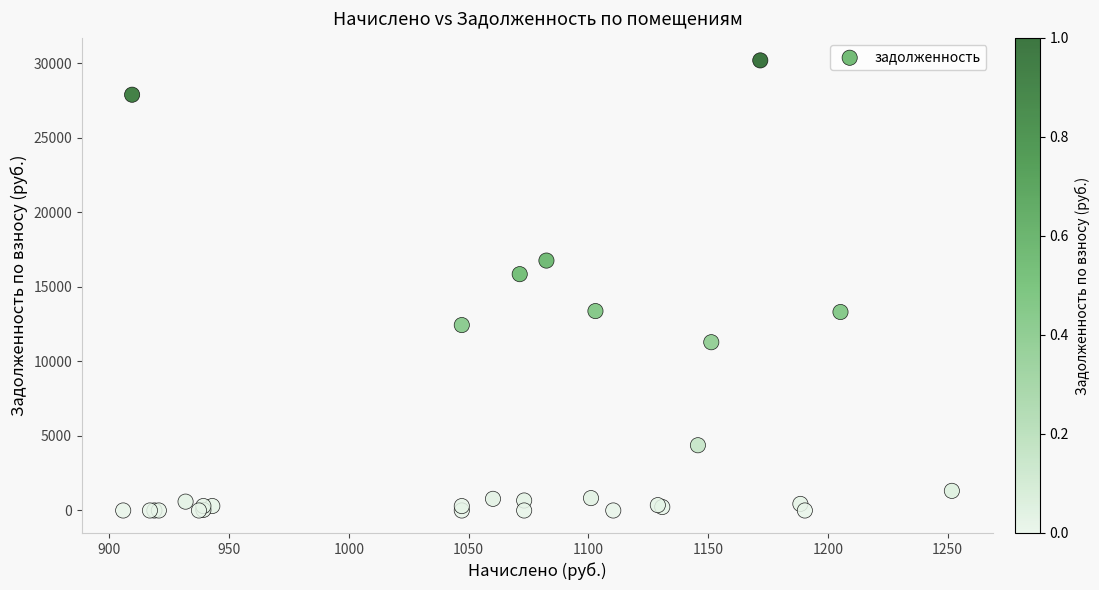

What Y value in the scatter plot is closest to 15096?

15852.6